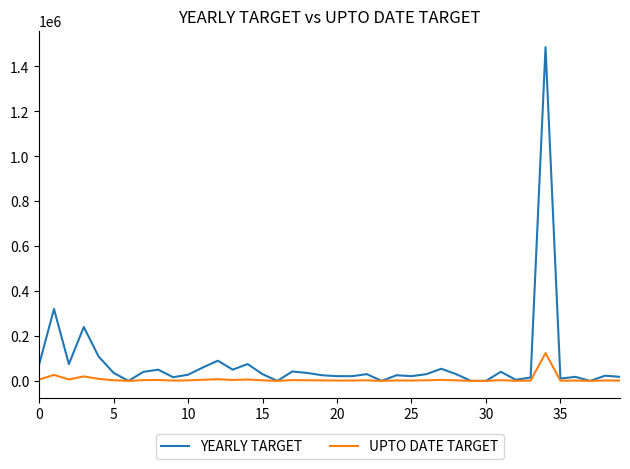

What is the maximum value shown in the chart?

1485120.0